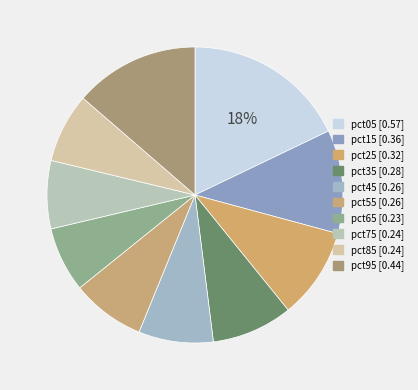

To the nearest percent, what is the combined percentage of pct75 and pct55?

15%